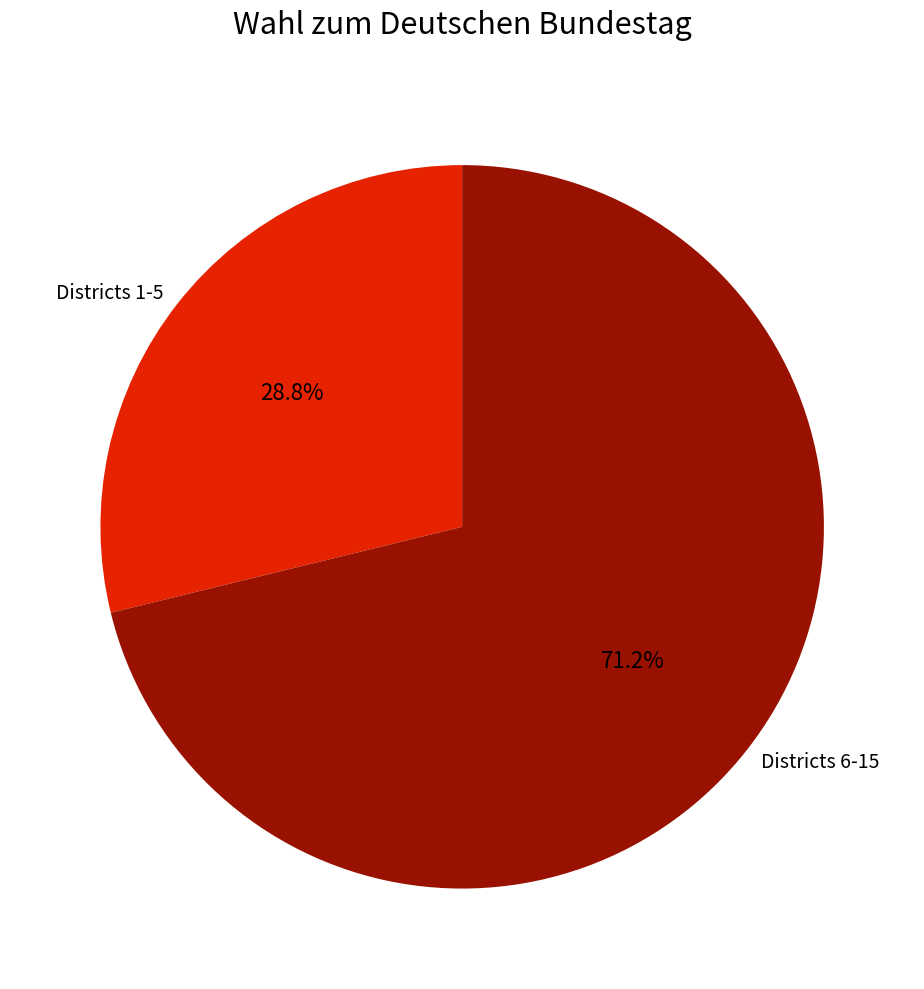

Which has a higher value, Districts 1-5 or Districts 6-15?

Districts 6-15